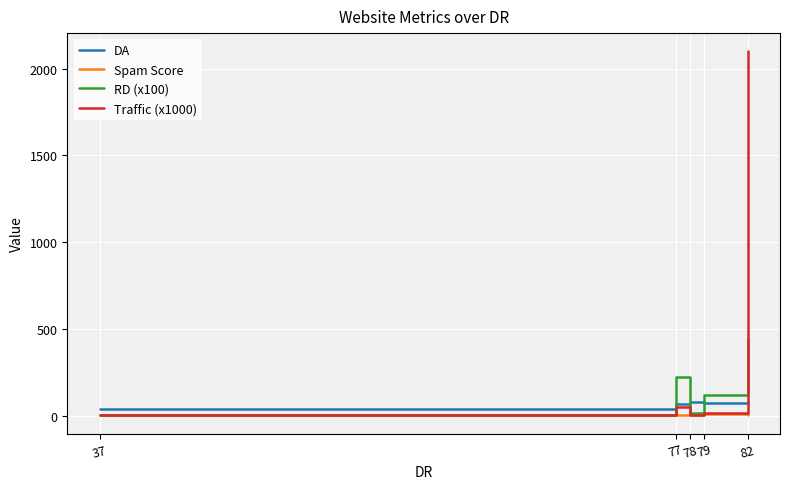

What are all the series names shown in the legend?

DA, Spam Score, RD (x100), Traffic (x1000)